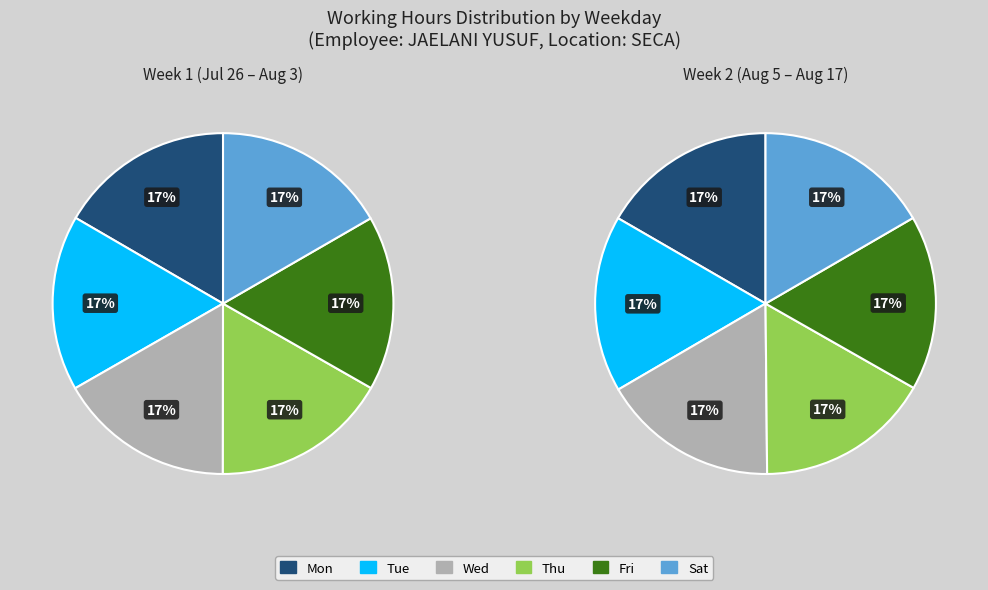

True or false: Tue accounts for 17% of the total.

True